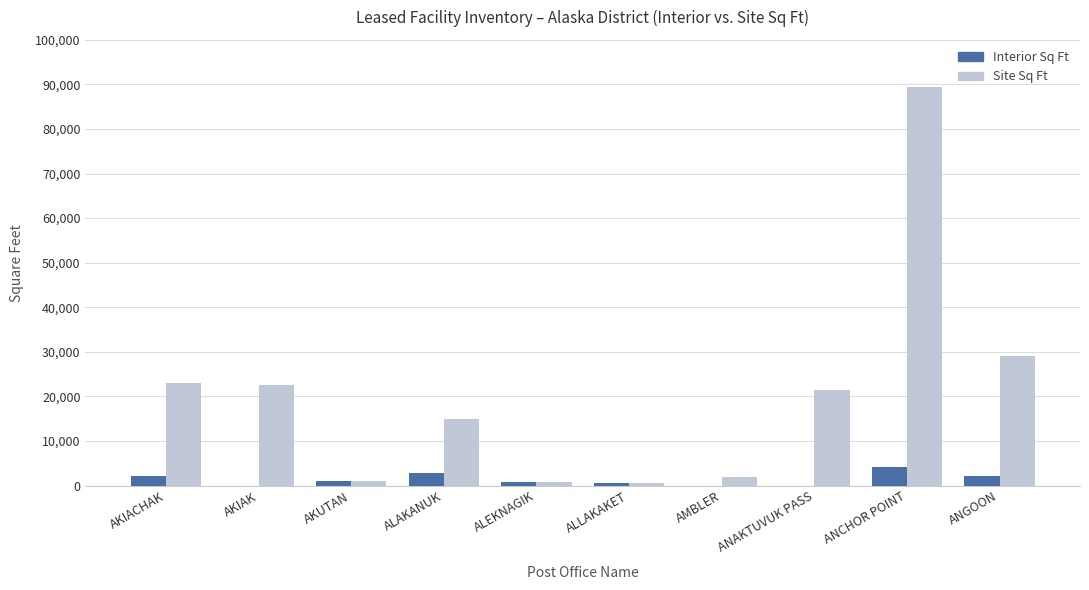

The value of Site Sq Ft at ANCHOR POINT is 89501. True or false?

True